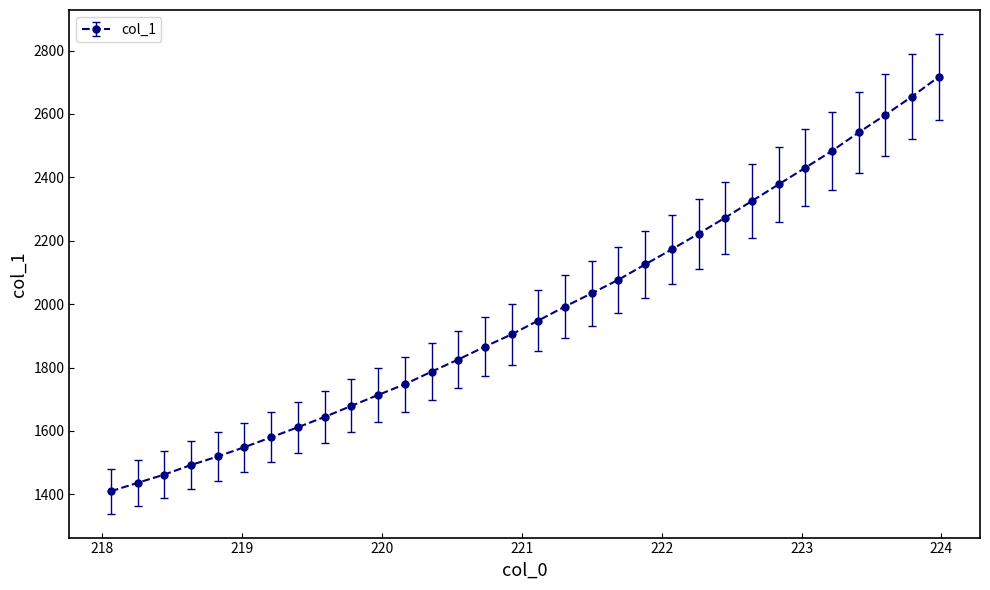

What is the maximum value shown in the chart?

2716.6